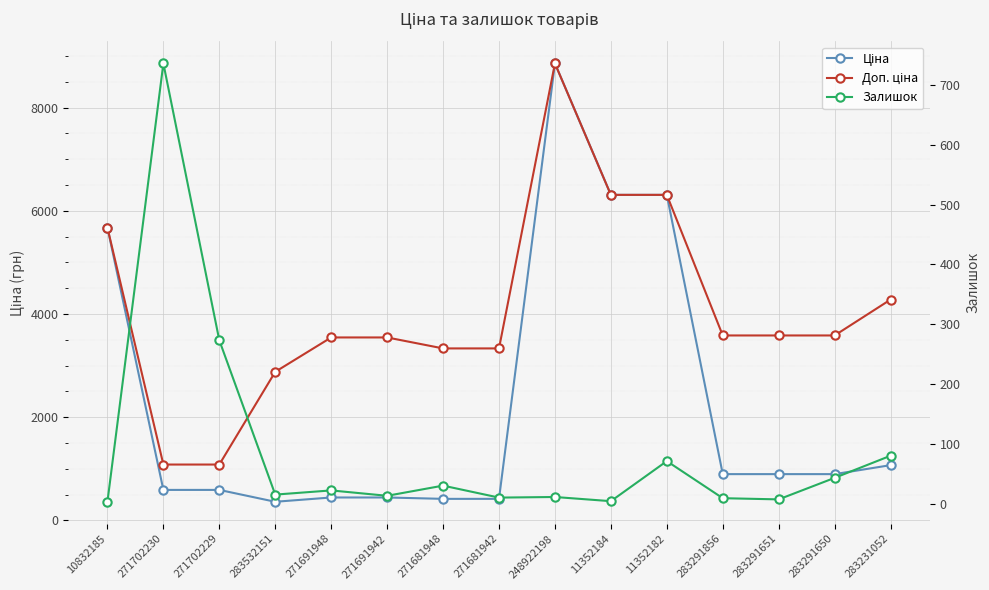

At which category is the sum across all series the highest?

248922198